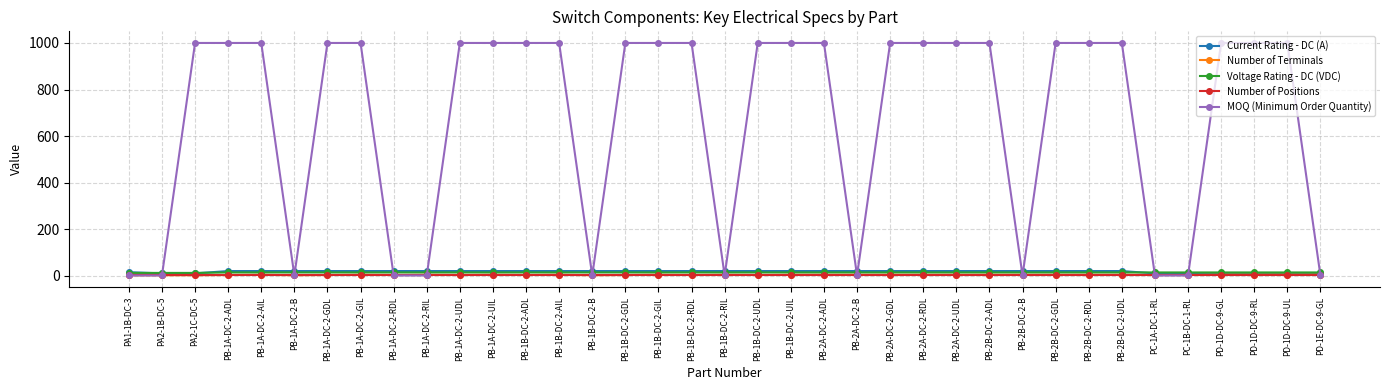

What is the maximum value shown in the chart?

1000